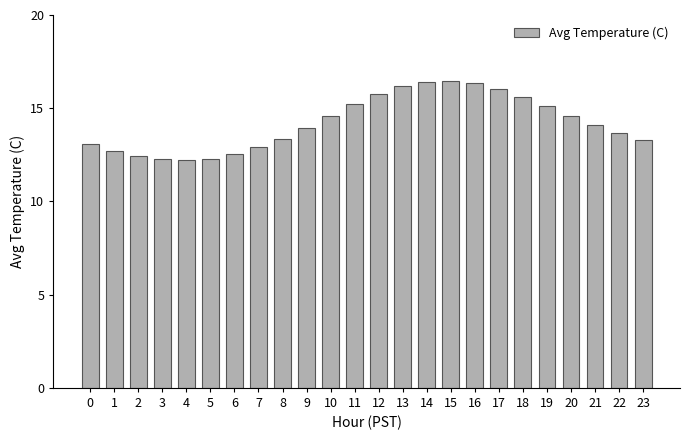

How many series are shown in this chart?

1